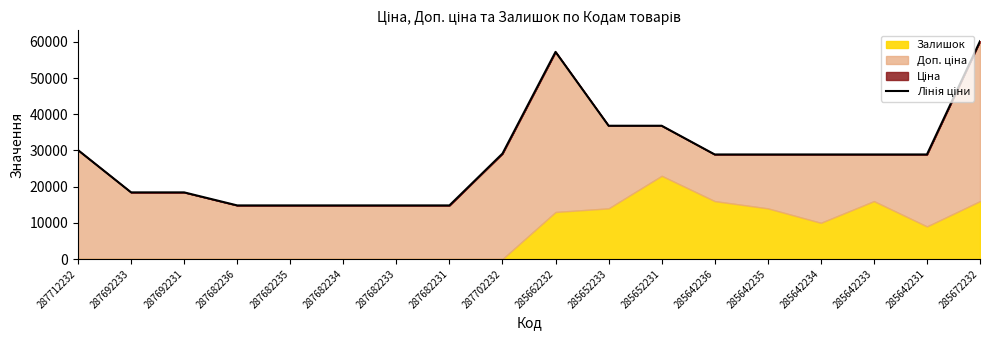

Approximately how many times larger is the value at 285642235 compared to 285662232?

0.5